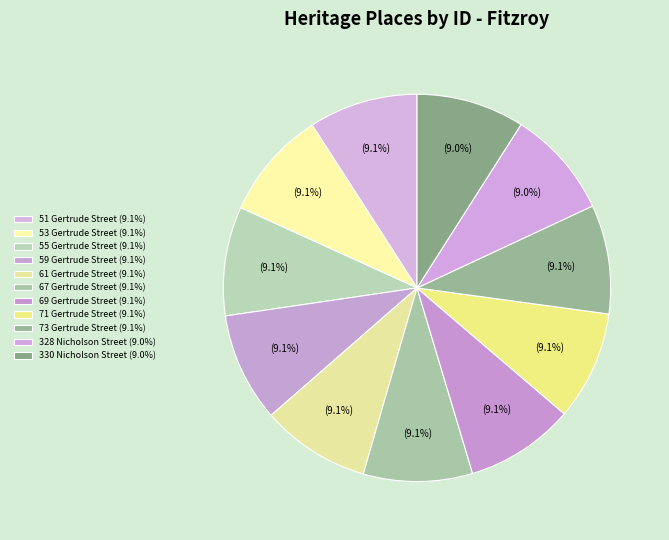

Count the number of slices in the pie.

11